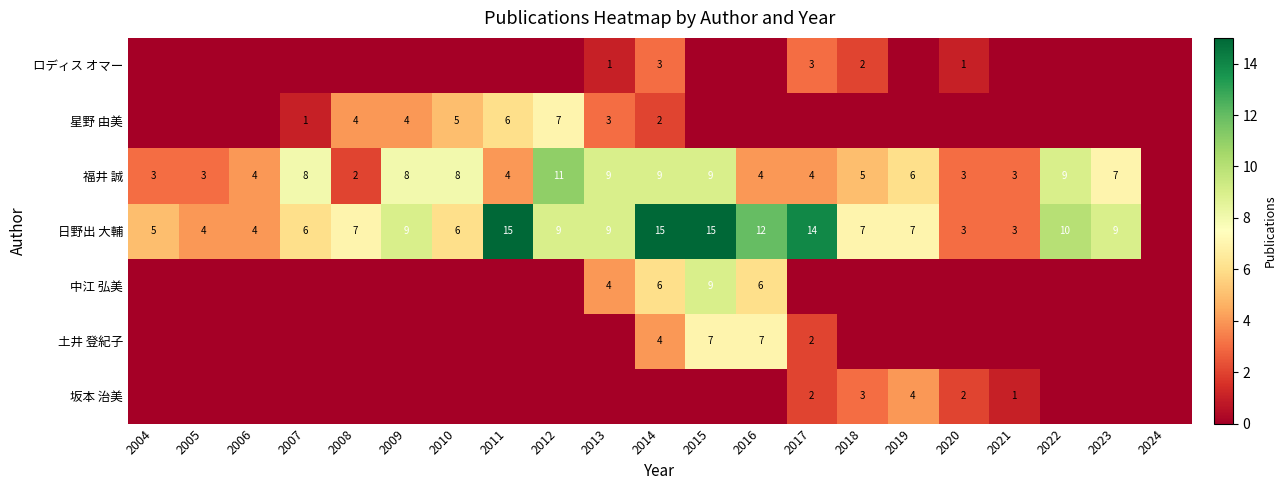

The 星野 由美 series shows 5 at 2010. True or false?

True